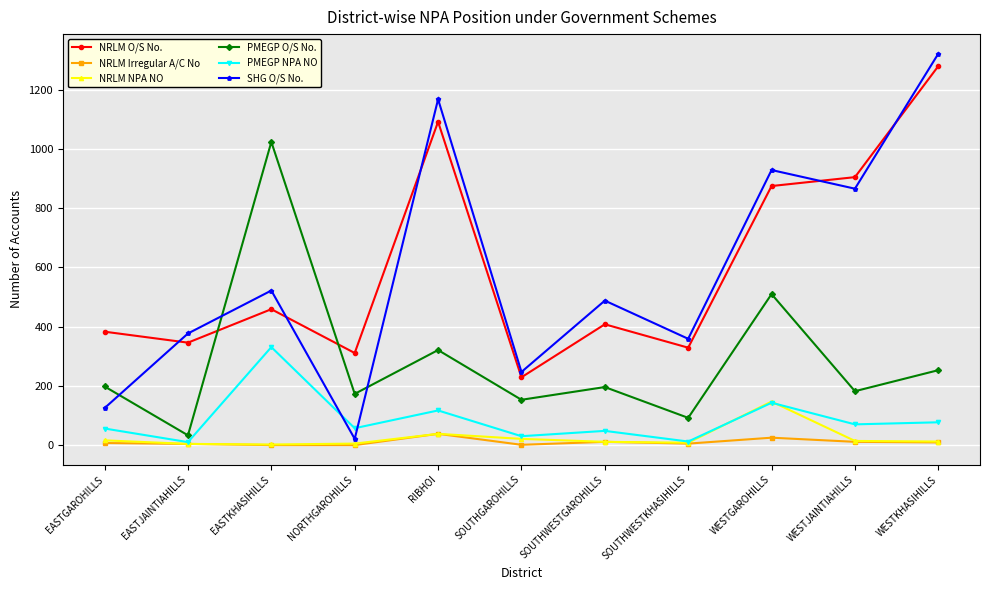

What position from the right is SOUTHWESTKHASIHILLS?

4